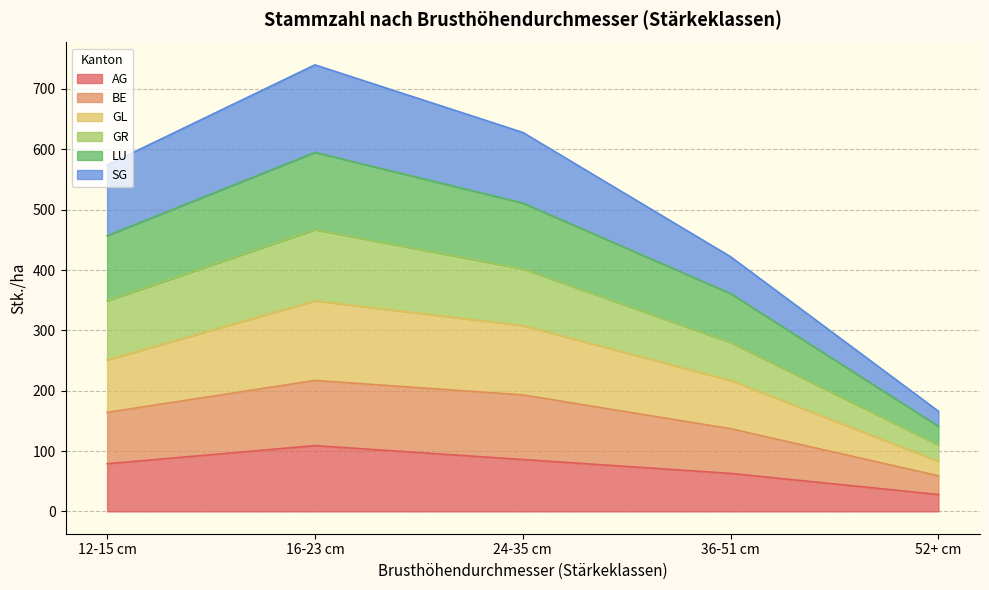

Which category has the highest value in the AG series?

16-23 cm